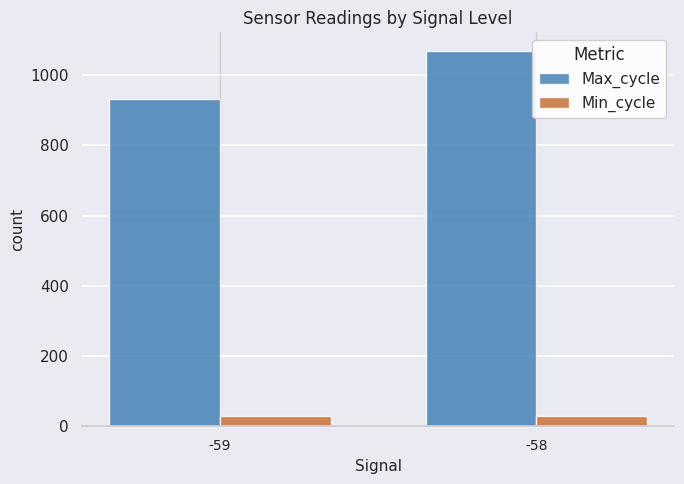

What is the sum of all Max_cycle values?

2000.3